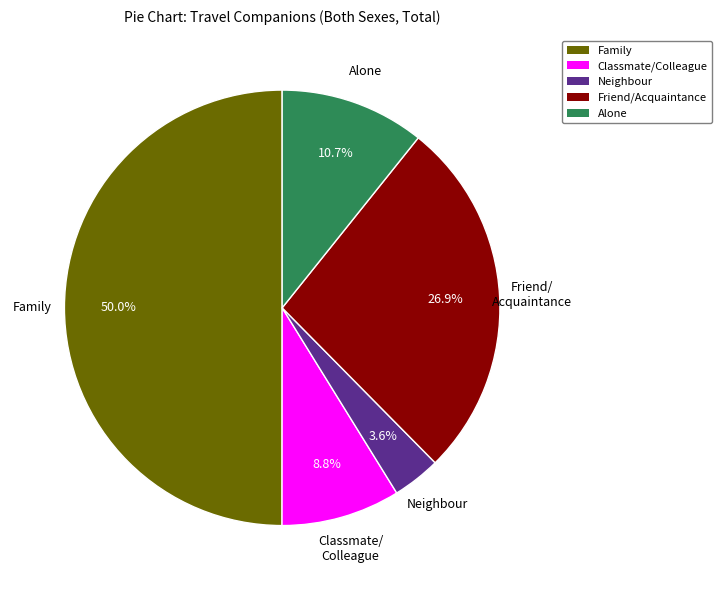

Which has a higher value, Classmate/Colleague or Neighbour?

Classmate/Colleague